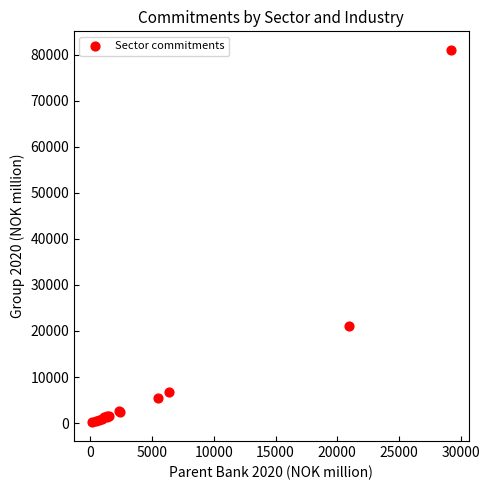

What Y value in the scatter plot is closest to 40585?

21020.2